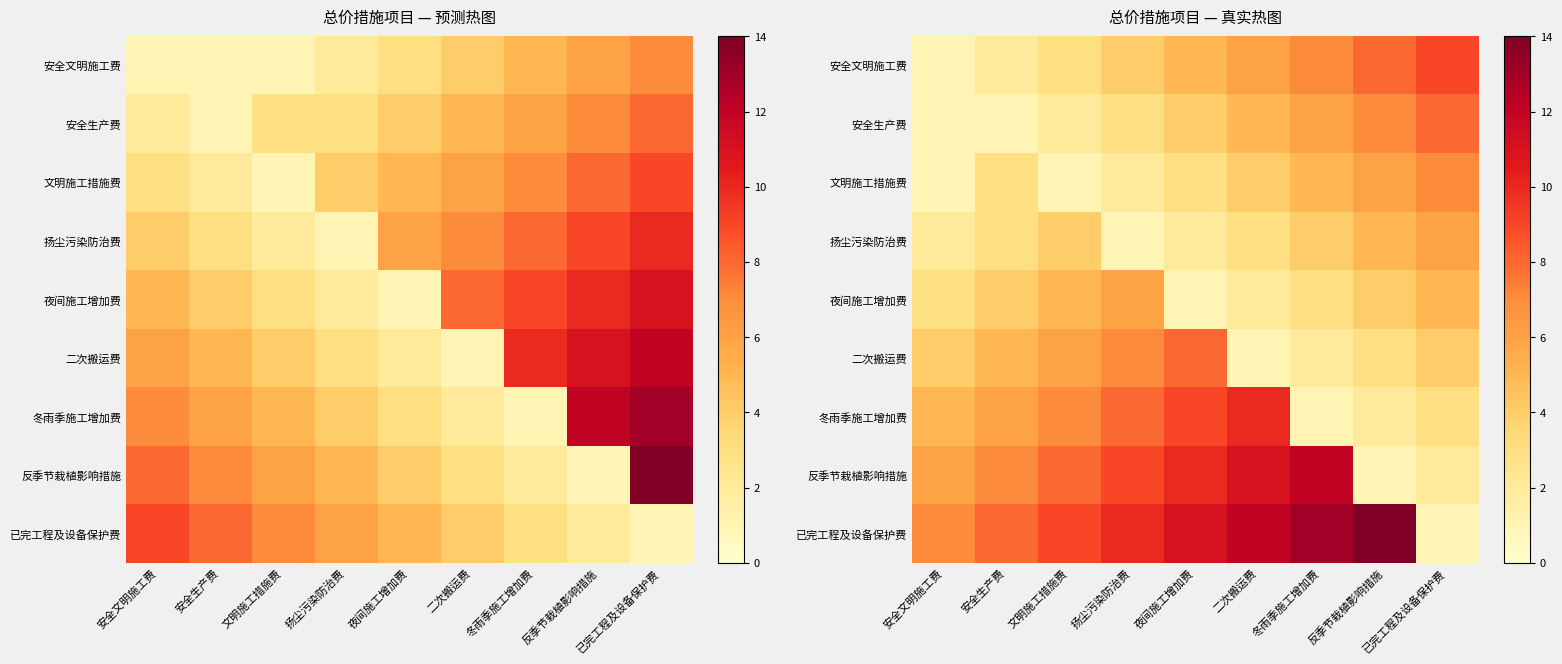

What is the difference between the highest and lowest values at 反季节栽植影响措施?

13